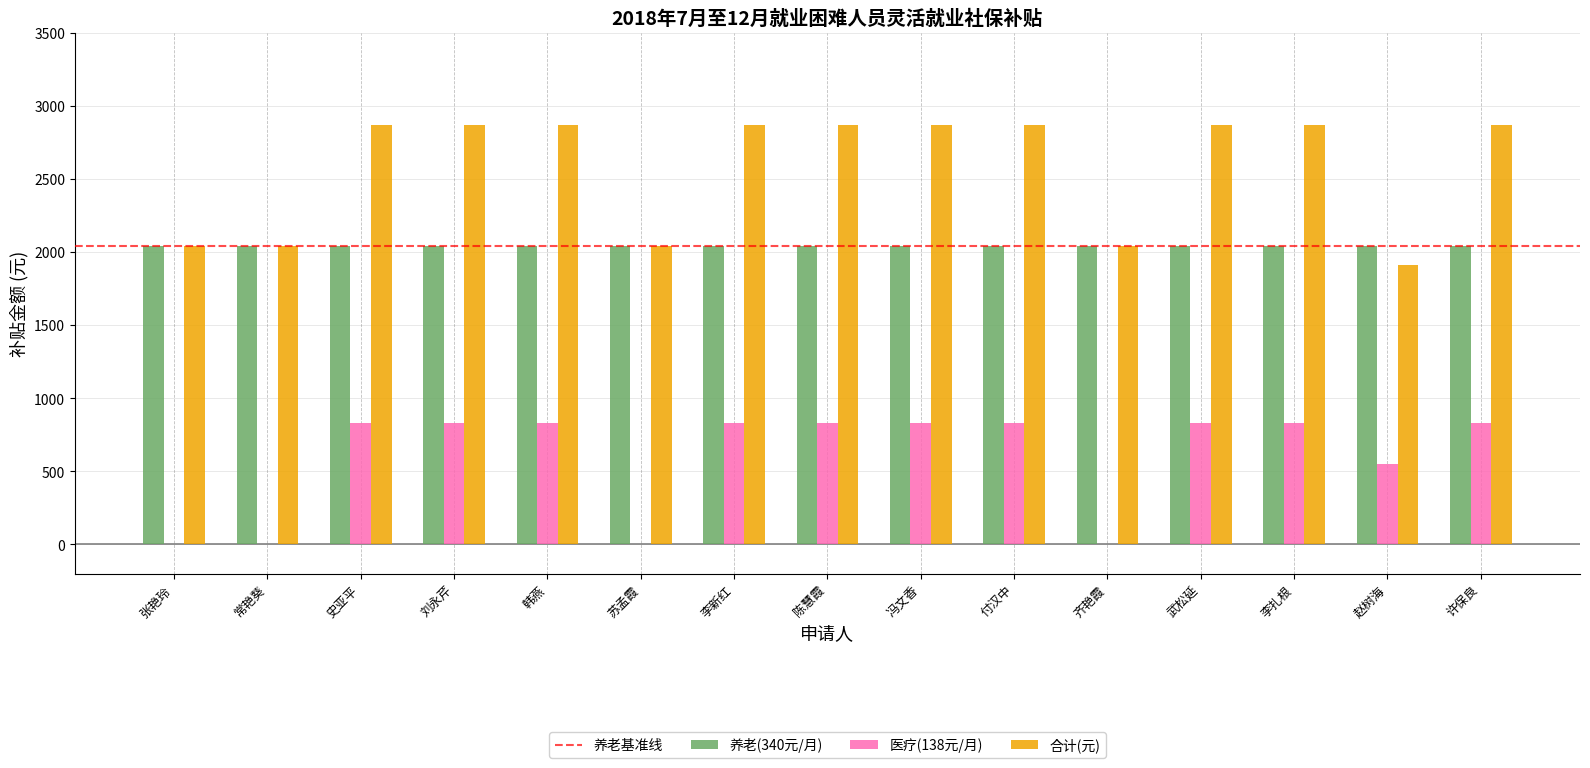

True or false: 医疗(138元/月) has a value of 828 at 冯文香.

True